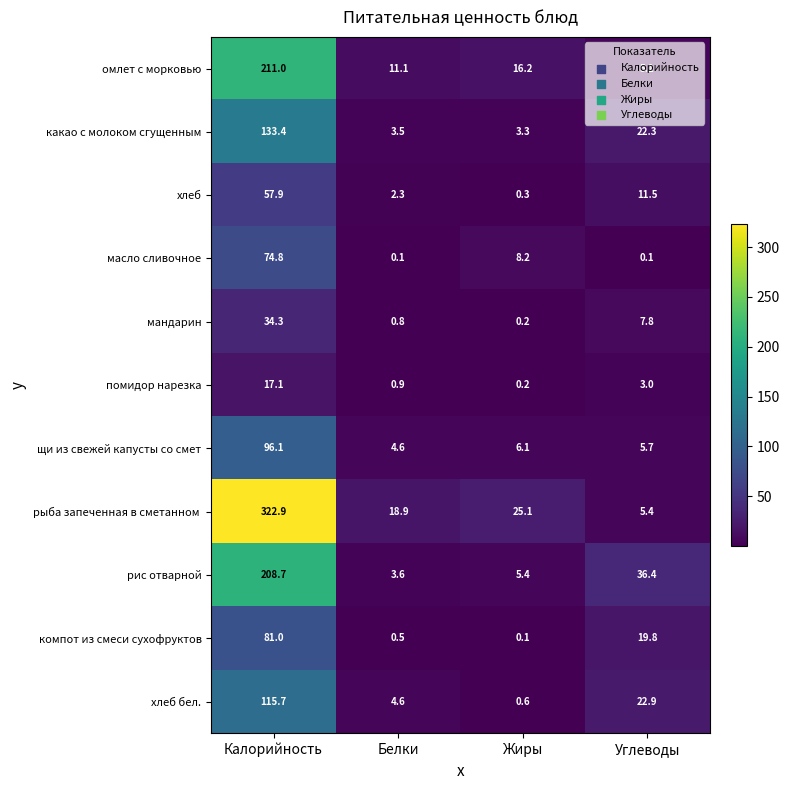

Where does the масло сливочное series first go above 8?

Калорийность